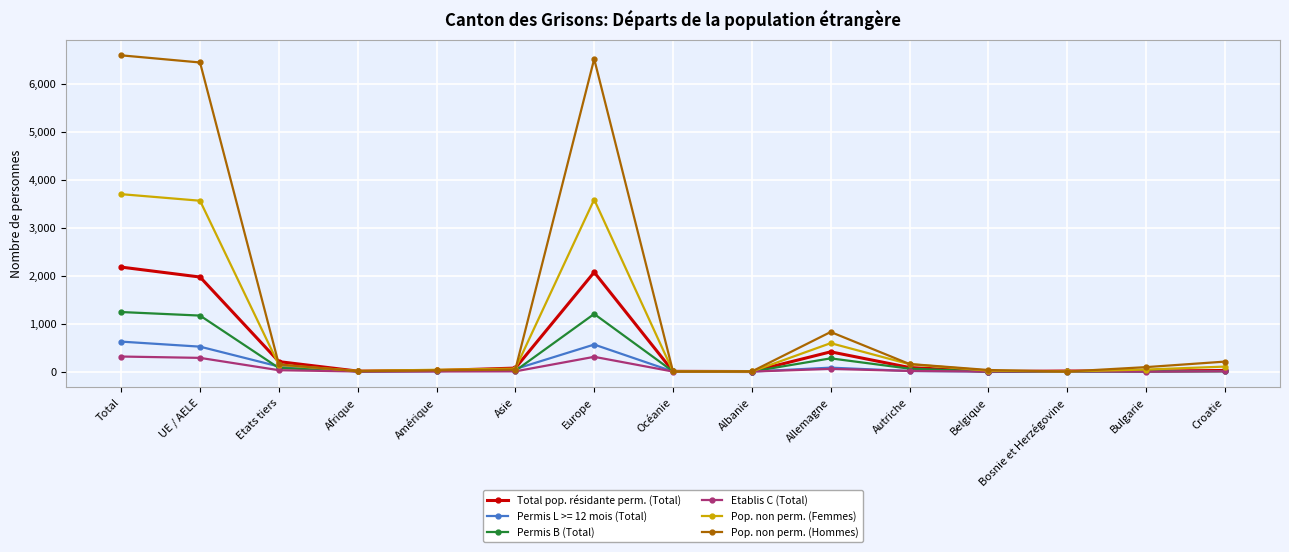

What is the total value across all series at Total?

14649